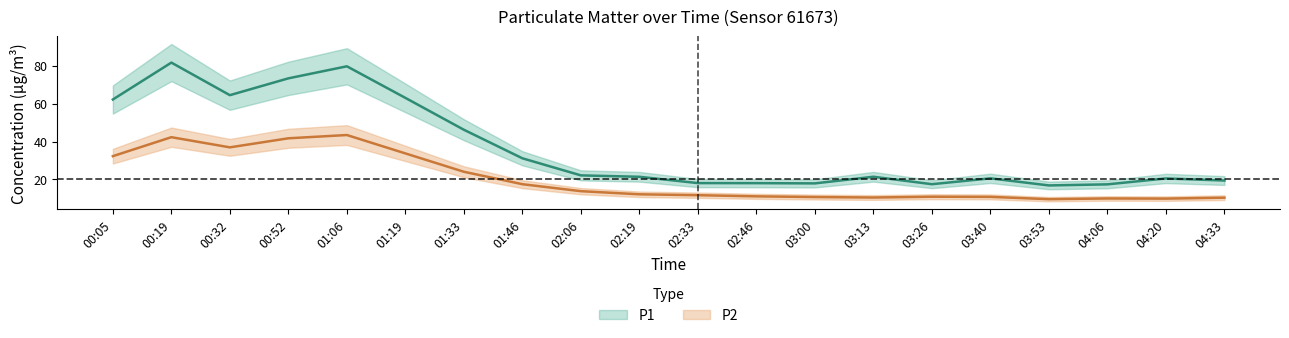

How many lines are shown in the chart?

2